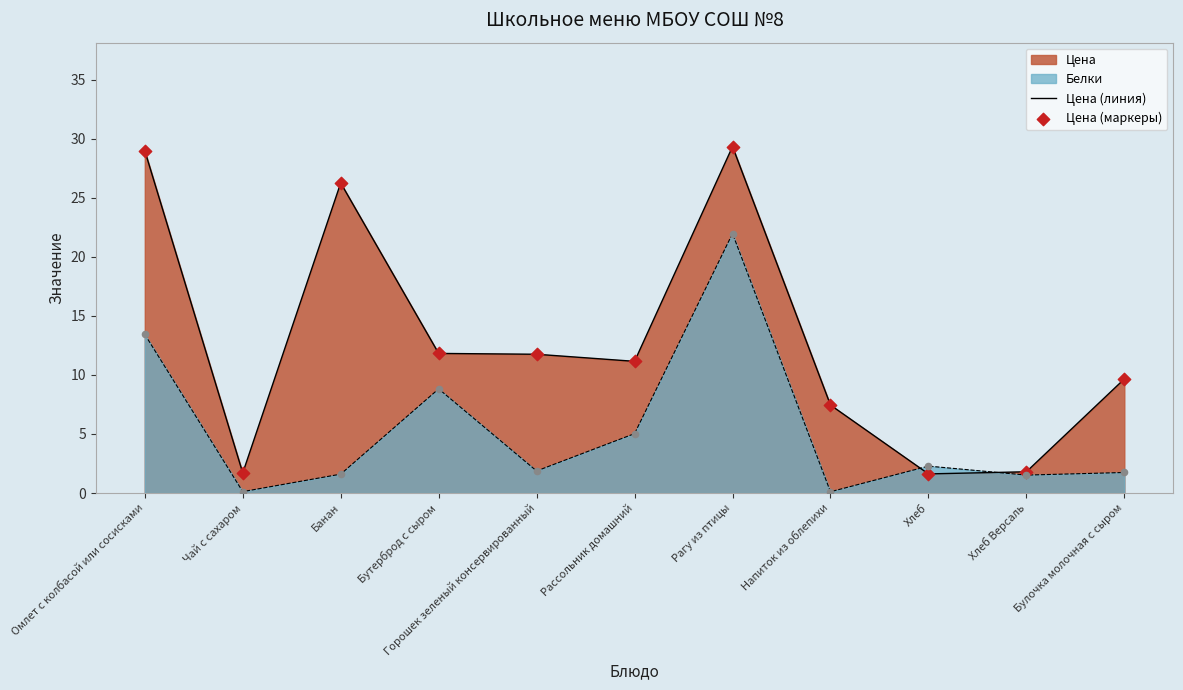

Is it true that Цена (линия) equals 20.2 at Рагу из птицы?

False